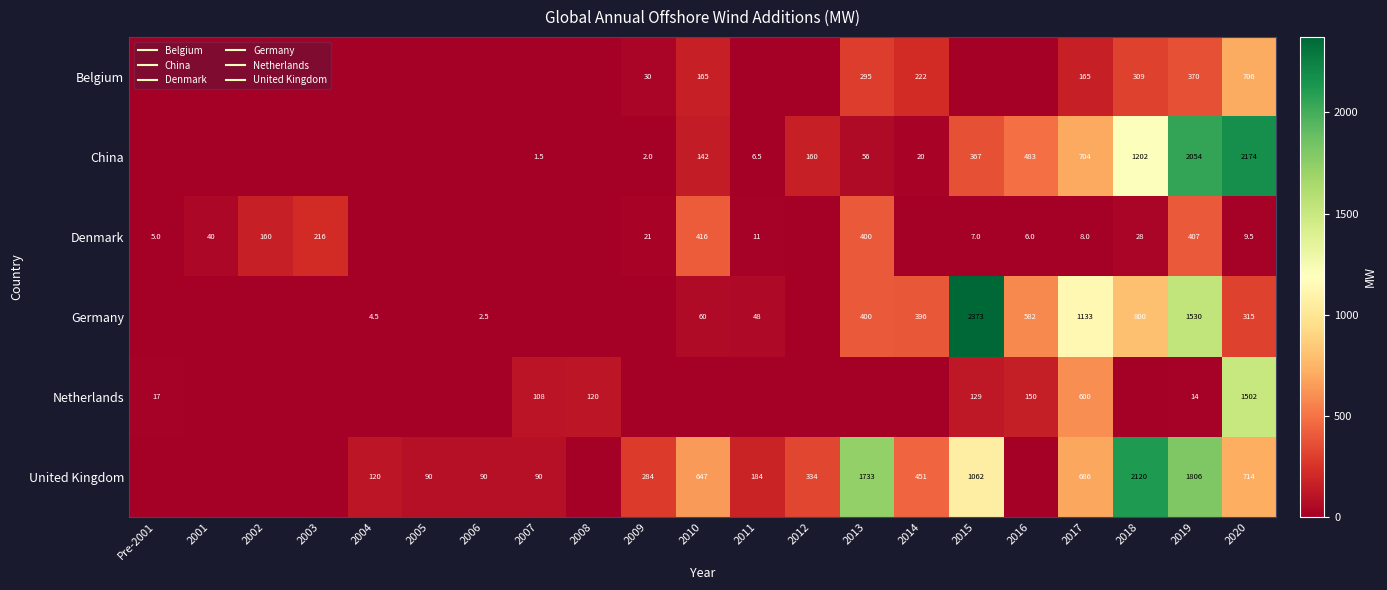

What is the difference between the highest and lowest values at 2003?

216.4